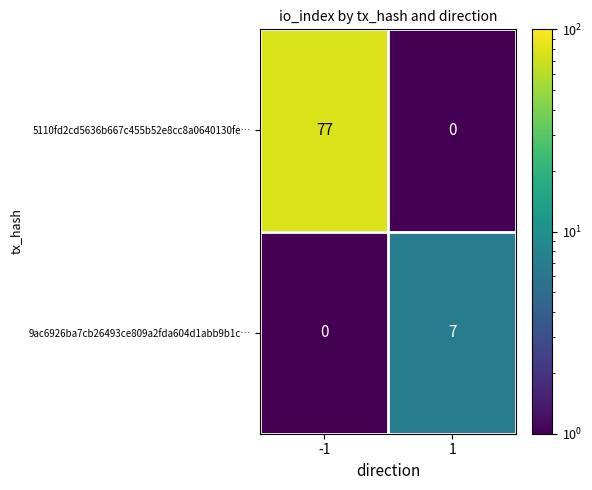

The 9ac6926ba7cb26493ce809a2fda604d1abb9b1c… series shows -5 at -1. True or false?

False